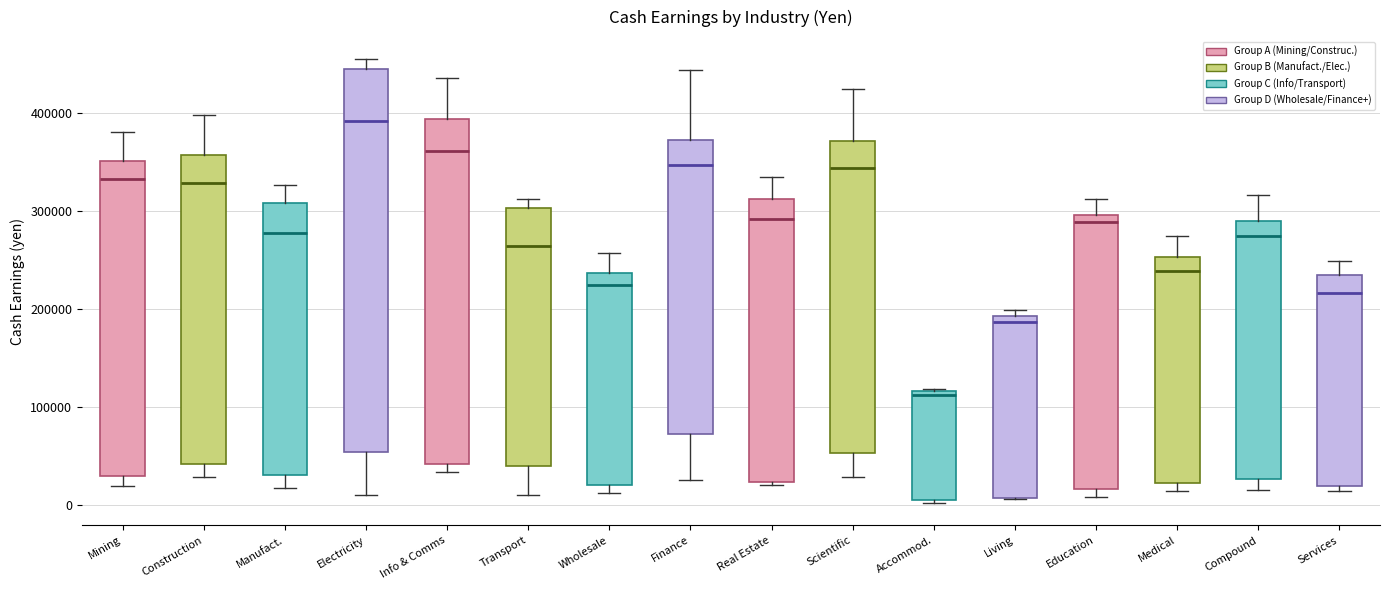

Which box is the tallest, from its lower edge to its upper edge?

Electricity